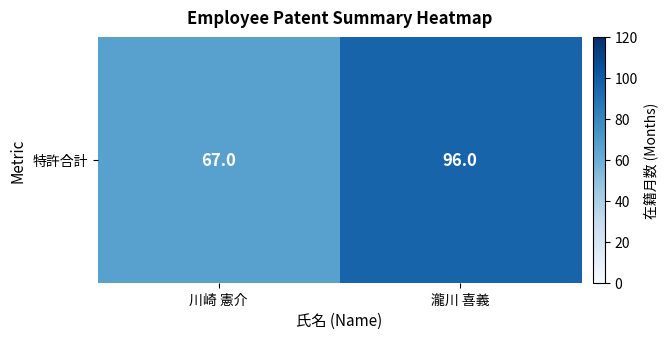

The value at 瀧川 喜義 is 62. True or false?

False